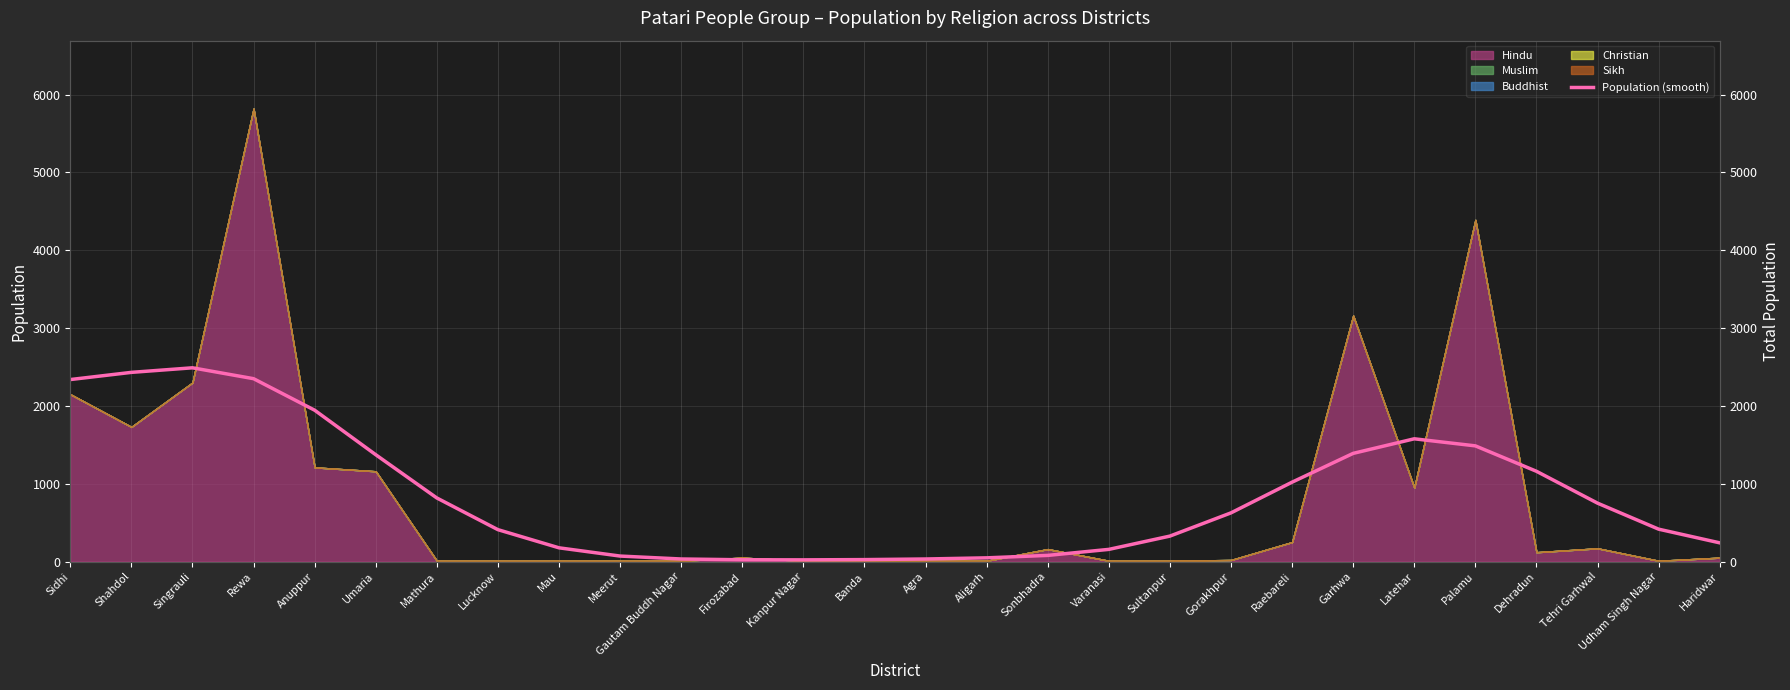

Which label corresponds to the smallest value in the chart?

Kanpur Nagar